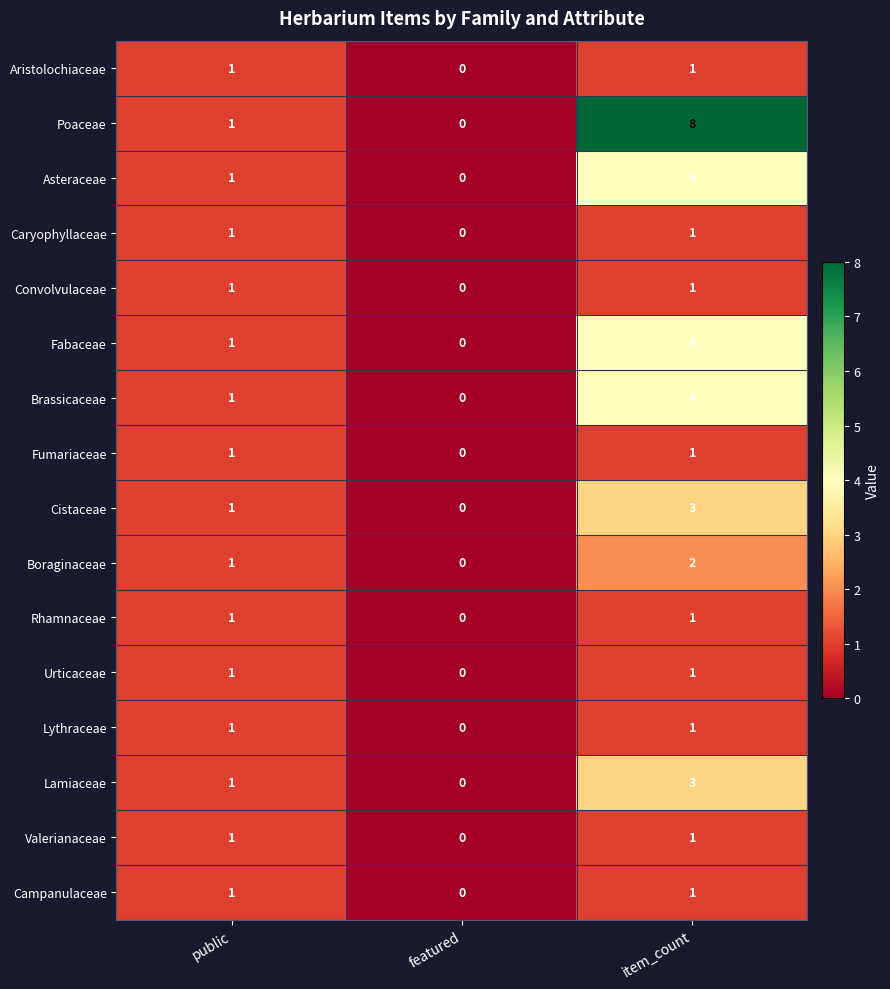

What is the difference between the maximum and minimum values in the Brassicaceae series?

4